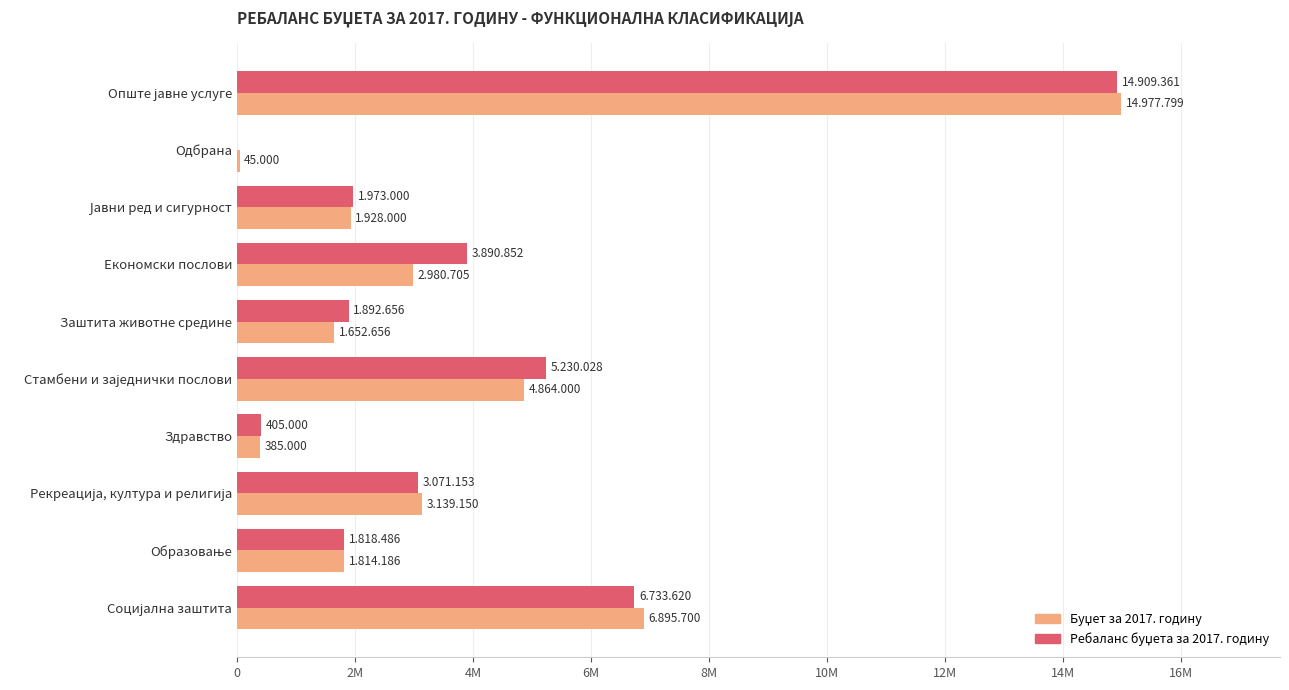

At how many categories does at least one series exceed 7229399?

1